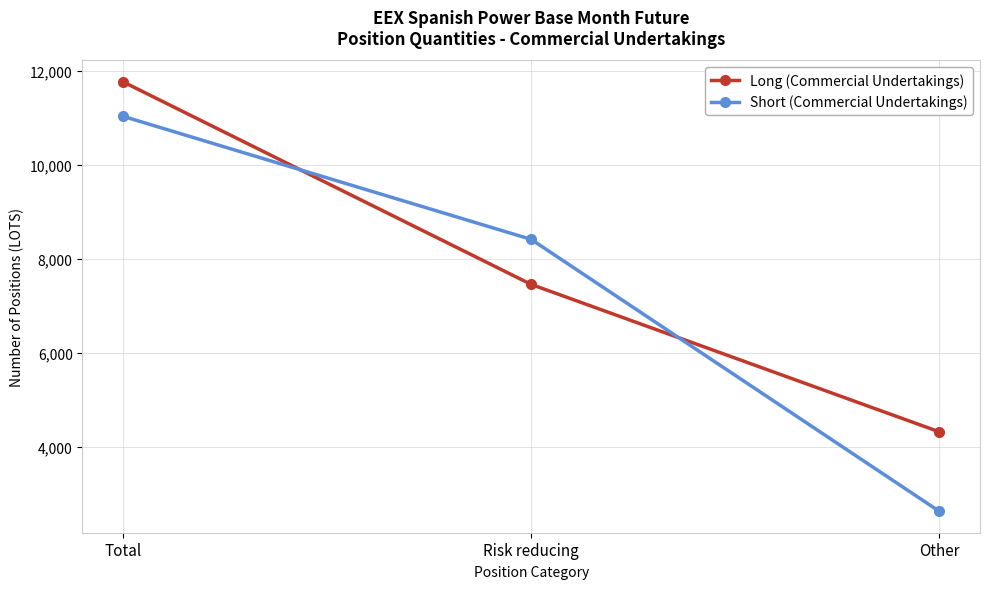

What is the label of the 2nd point from the right?

Risk reducing